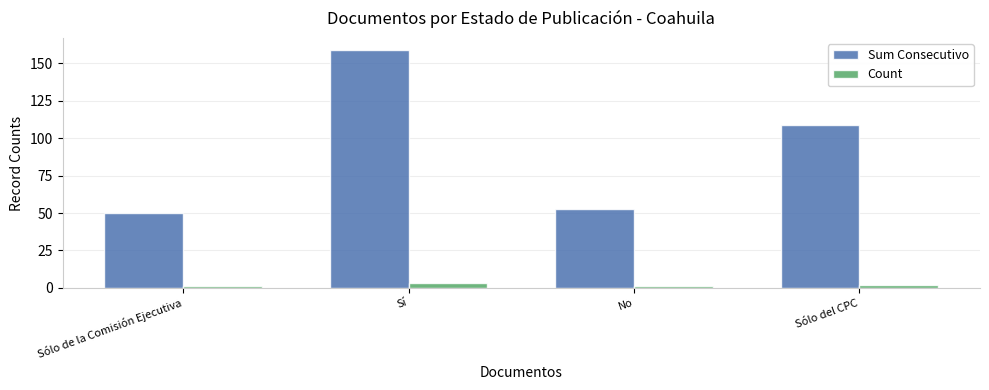

Read the Count value at No.

1